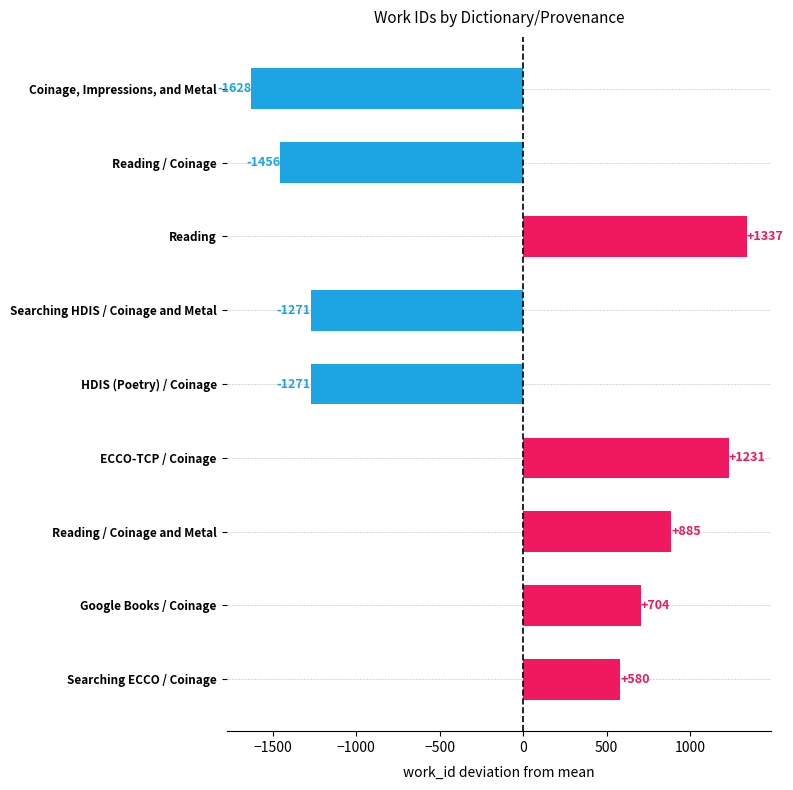

What is the change in value from Reading to Reading / Coinage and Metal?

-452.0